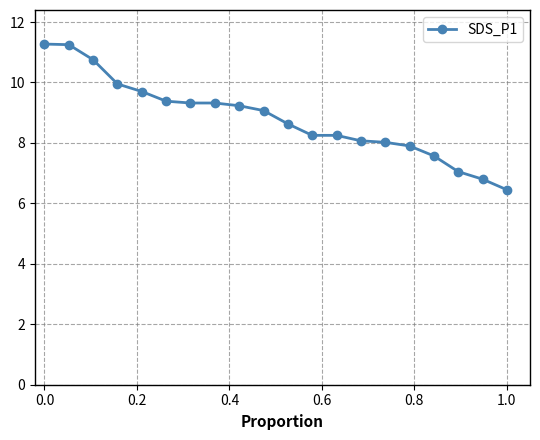

What is the value of the 17th point from the left?

7.6